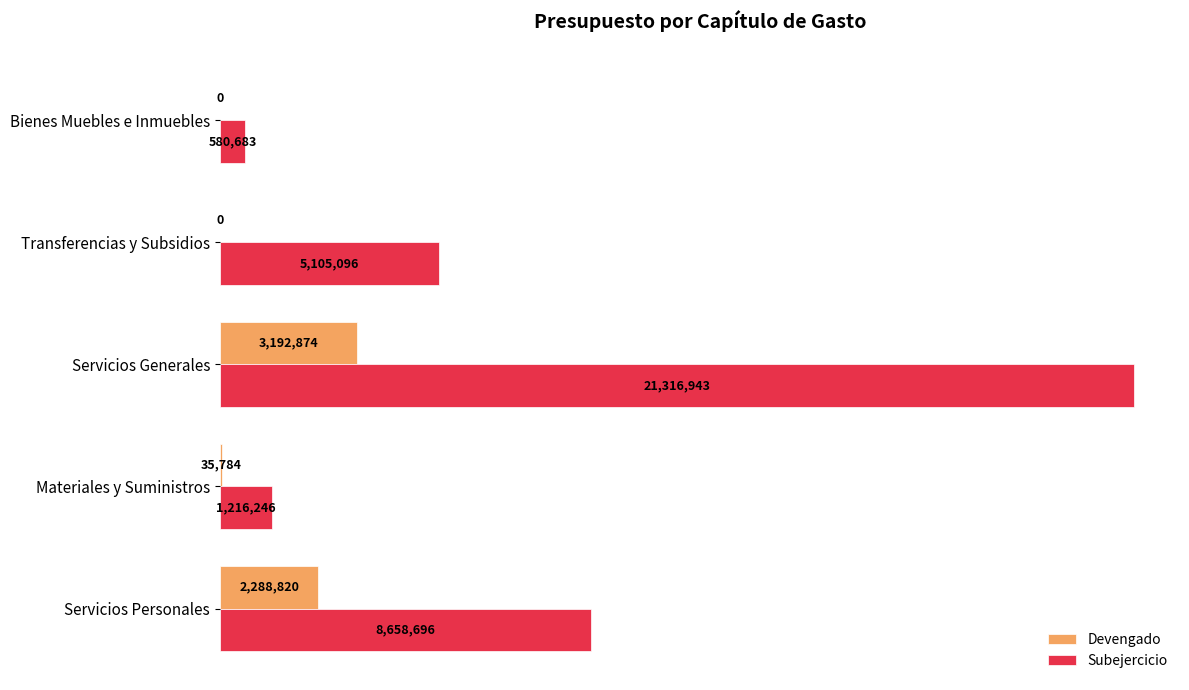

What are all the series names shown in the legend?

Devengado, Subejercicio